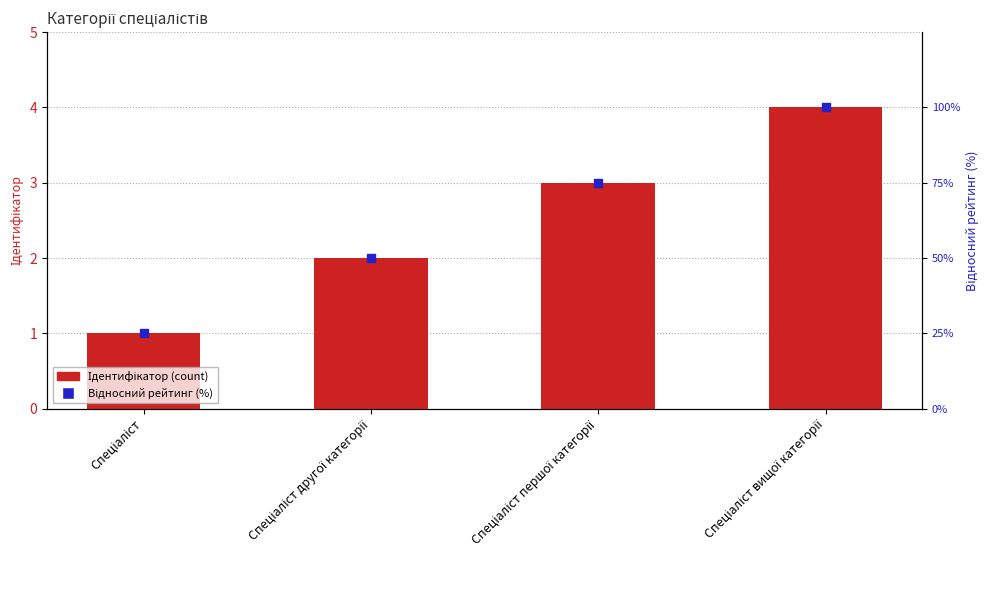

At which category is the sum across all series the highest?

Спеціаліст вищої категорії